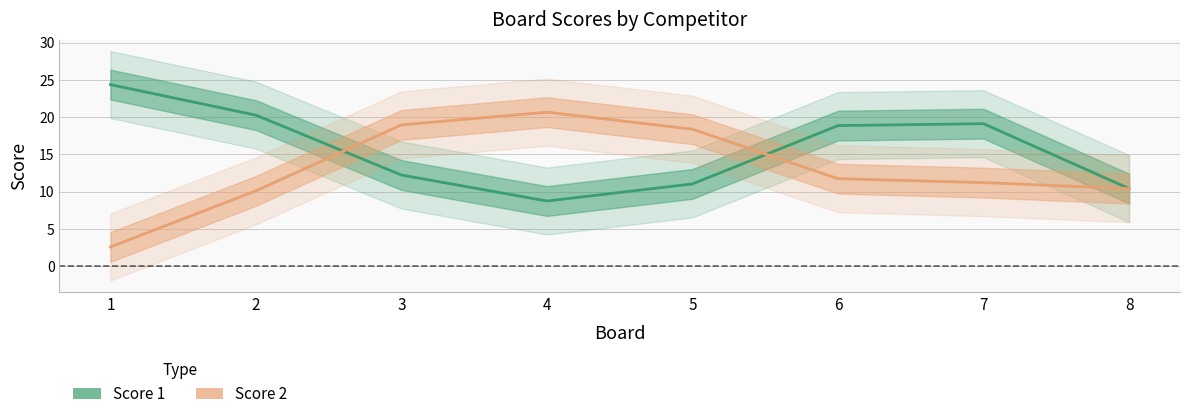

List the series in order of their peak value, lowest first.

Score 2, Score 1